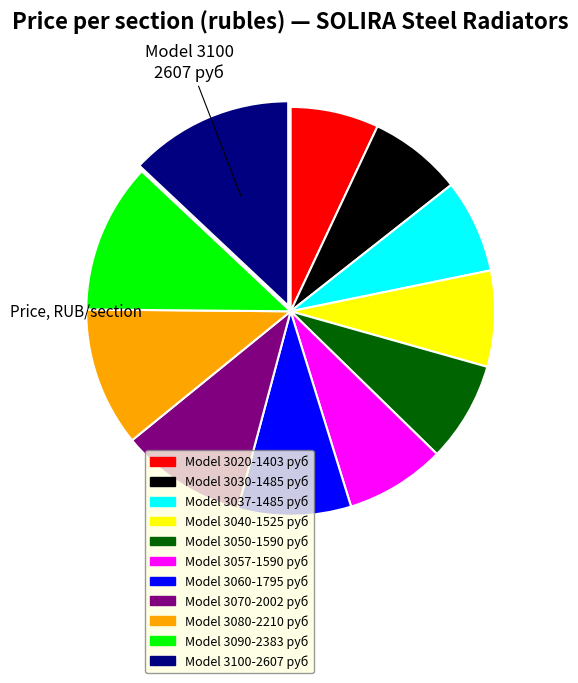

The Model 3060-1795 руб slice represents 2% of the pie. True or false?

False